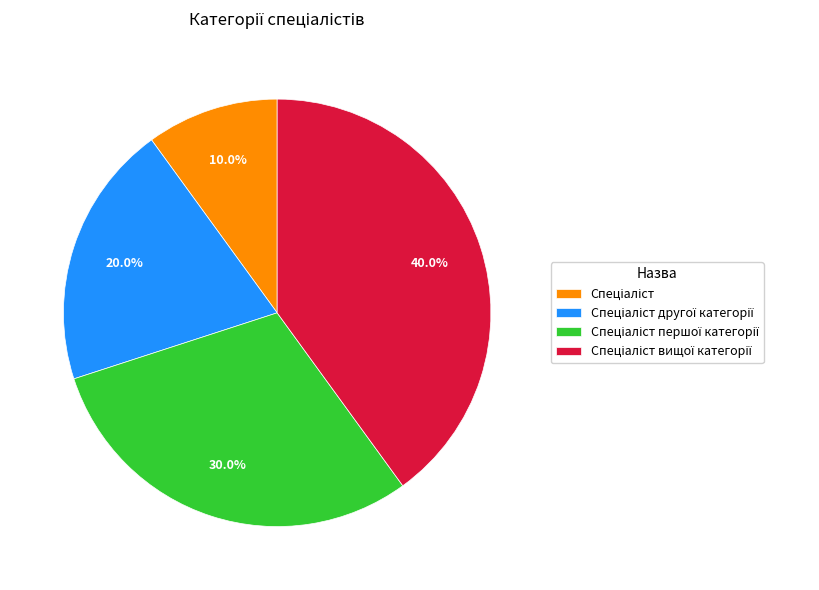

How many slices are in this pie chart?

4